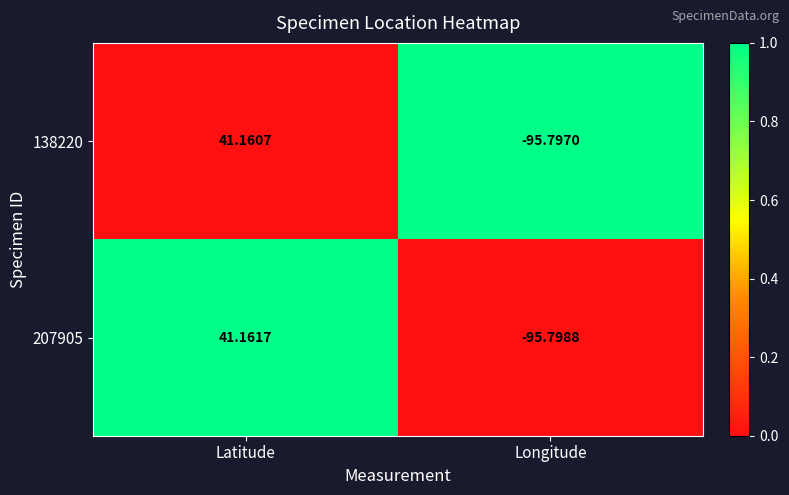

Is the value of 207905 at Longitude greater than the value of 138220 at Latitude?

No